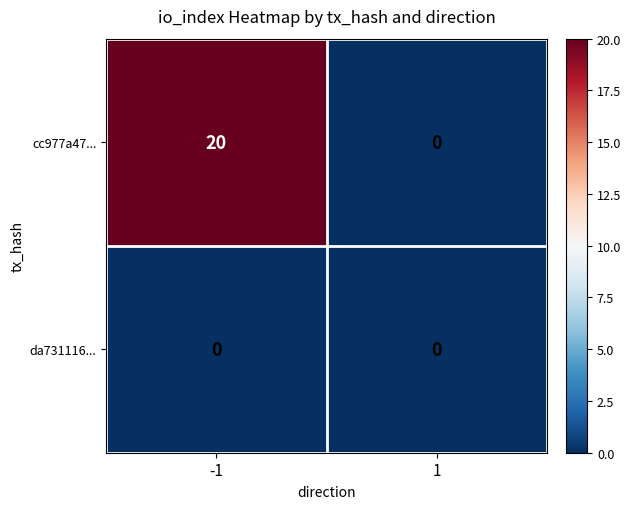

Which series has the largest total across all categories?

cc977a47...